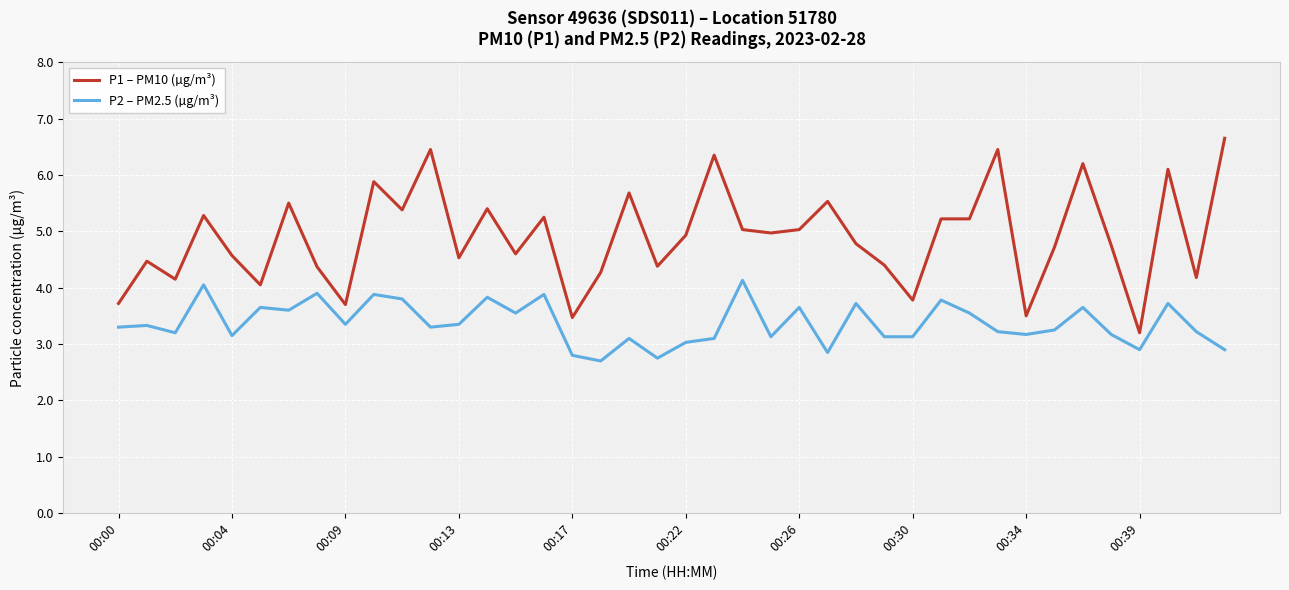

Which series has the largest total across all categories?

P1 – PM10 (µg/m³)